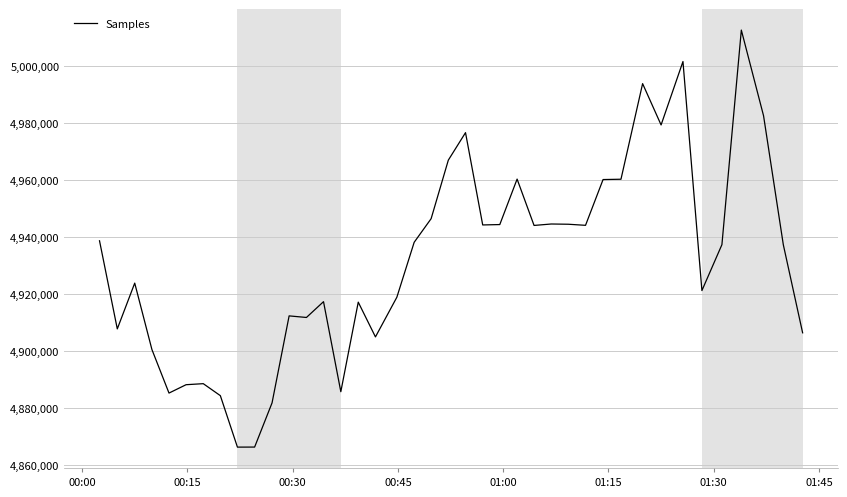

What is the minimum value shown in the chart?

4866245